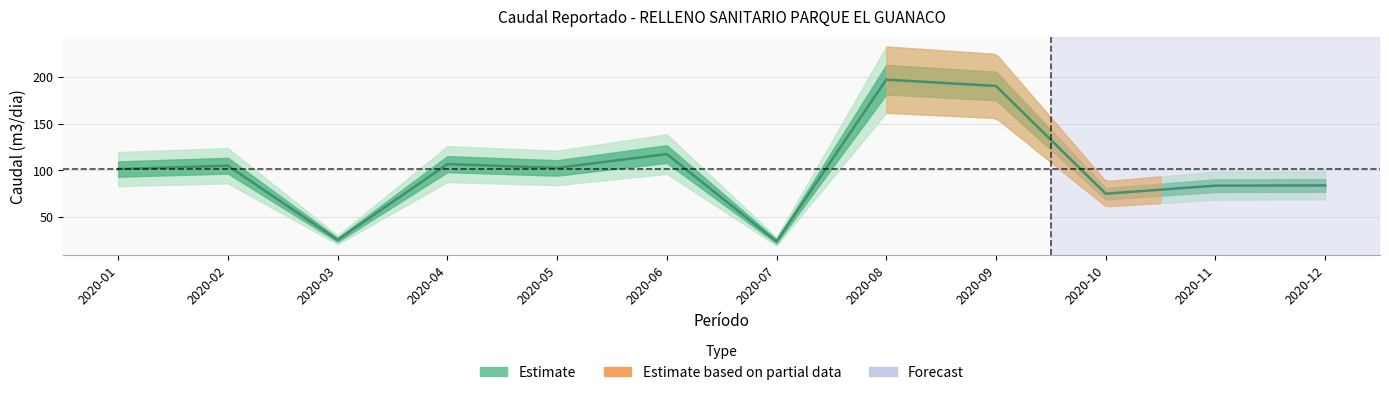

The value at 2020-06 is 170.0. True or false?

False